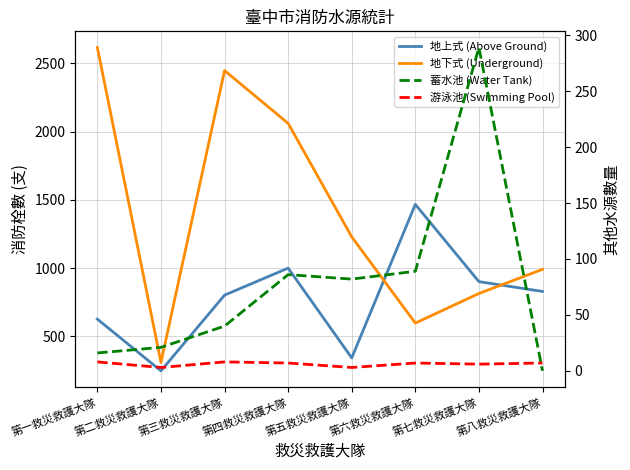

Is this an area chart (filled region under the line)?

No